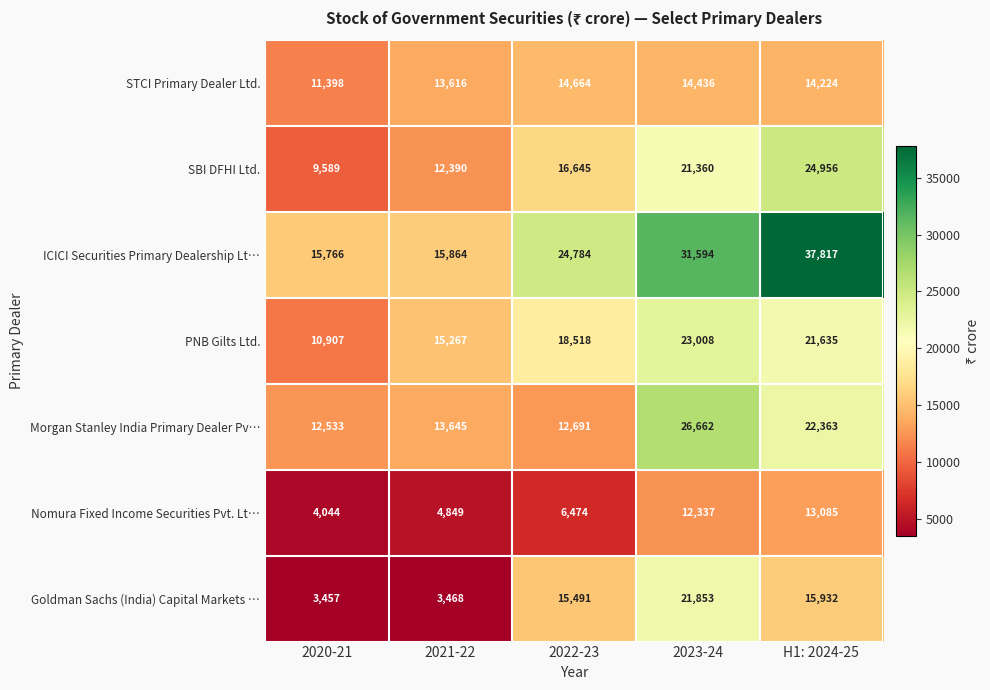

The value of PNB Gilts Ltd. at 2020-21 is 10907. True or false?

True